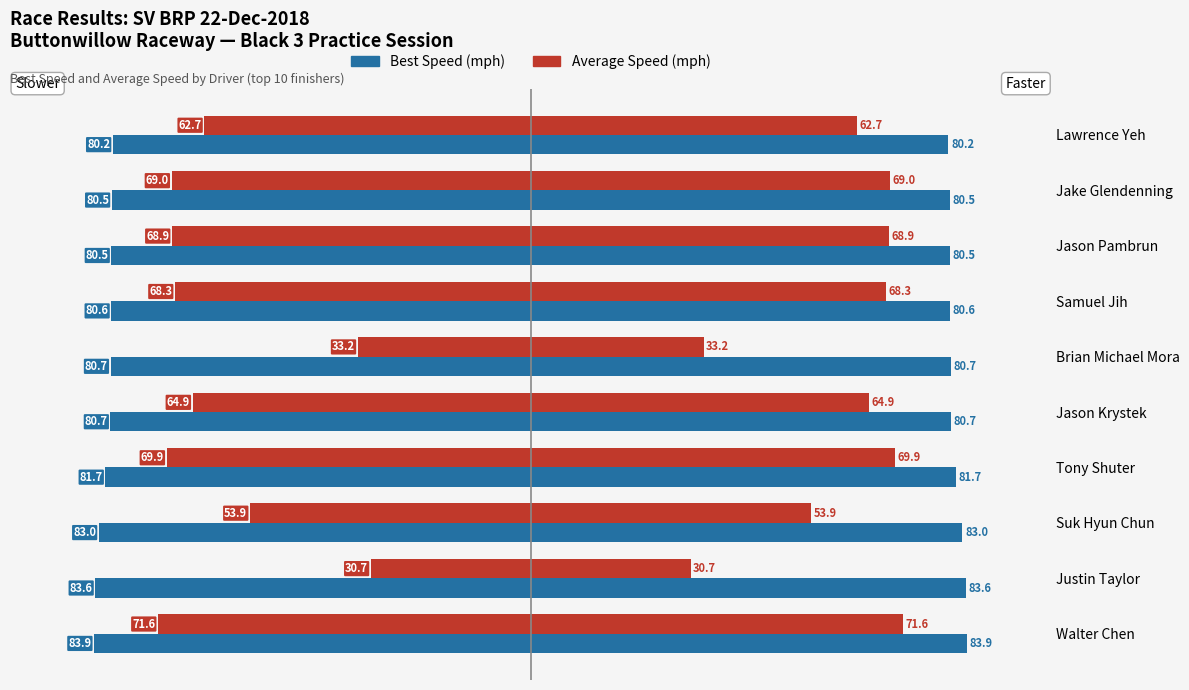

Which series has the largest range (max minus min)?

Average Speed